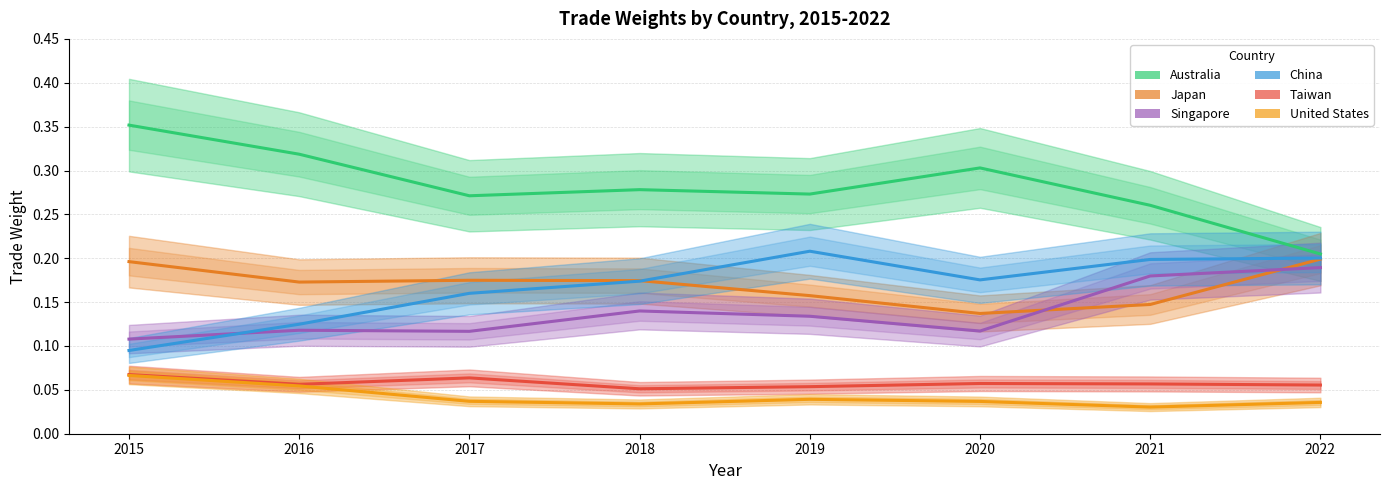

Where is China nearest to the value 0?

2015